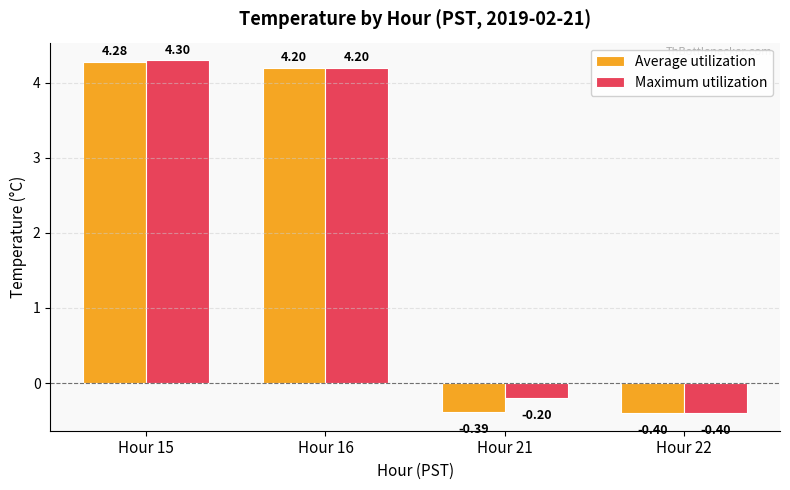

Which category has the lowest value across all series?

Hour 22